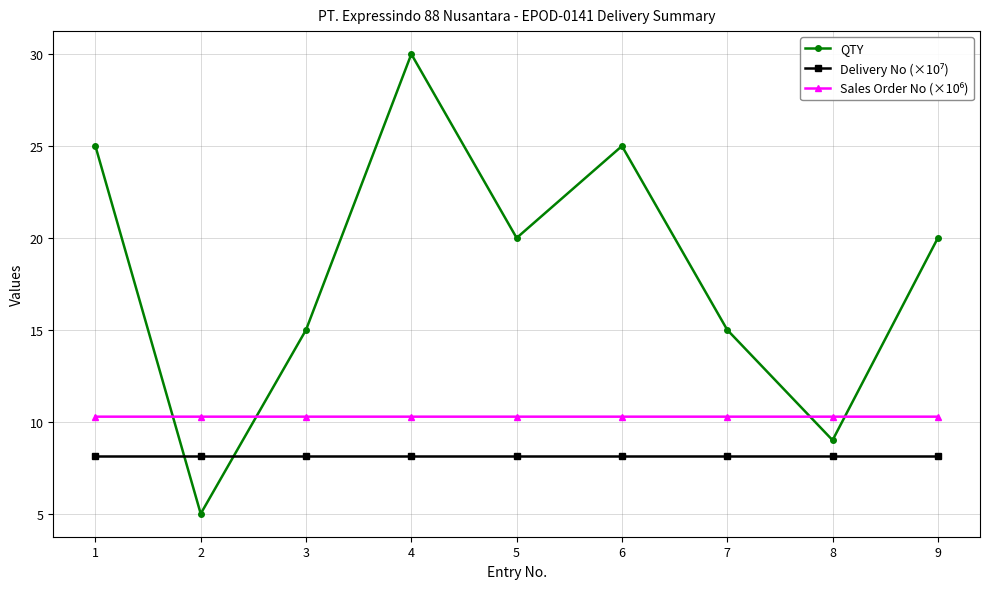

Which label corresponds to the smallest value in the chart?

2